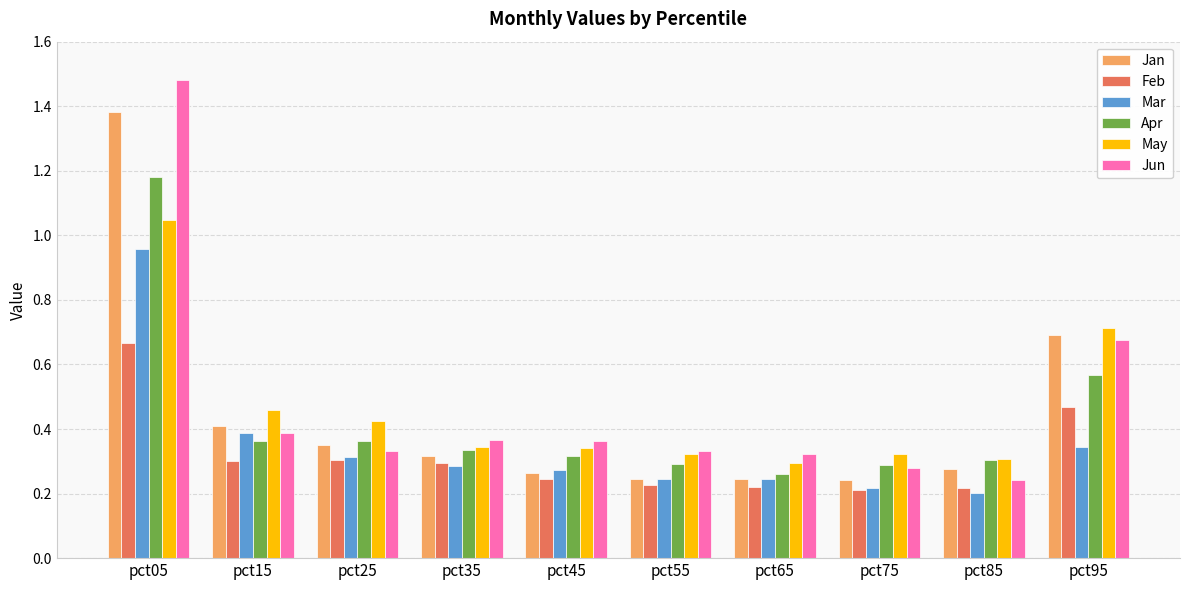

At which category does the chart reach its peak across all series?

pct05